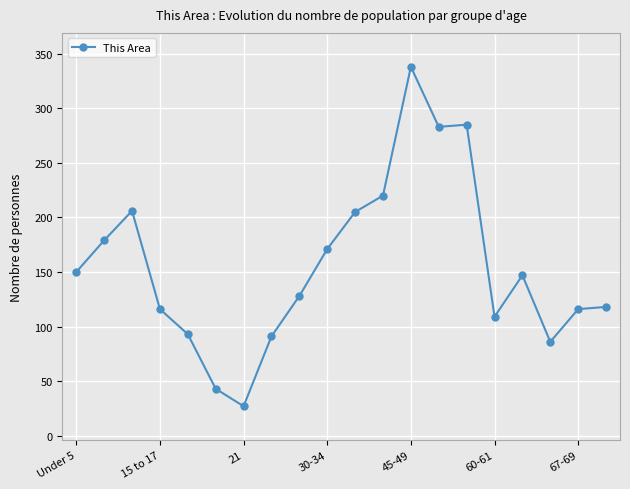

What is the sum of all values?

3111